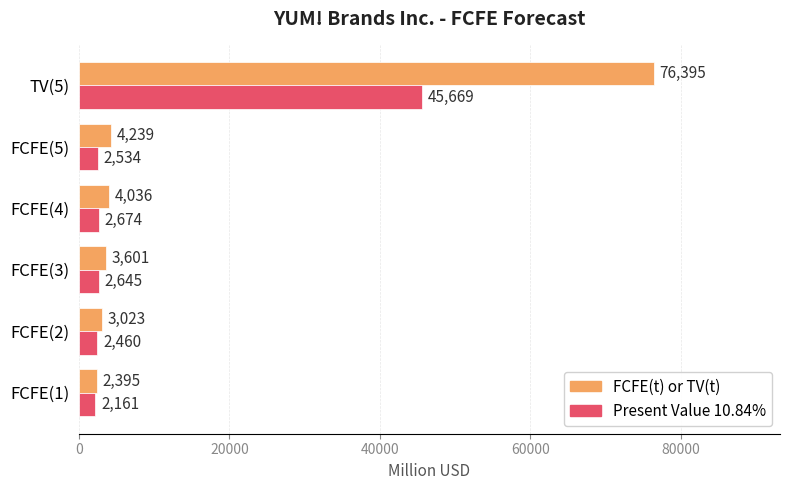

Is it true that FCFE(t) or TV(t) equals 3023 at FCFE(2)?

True